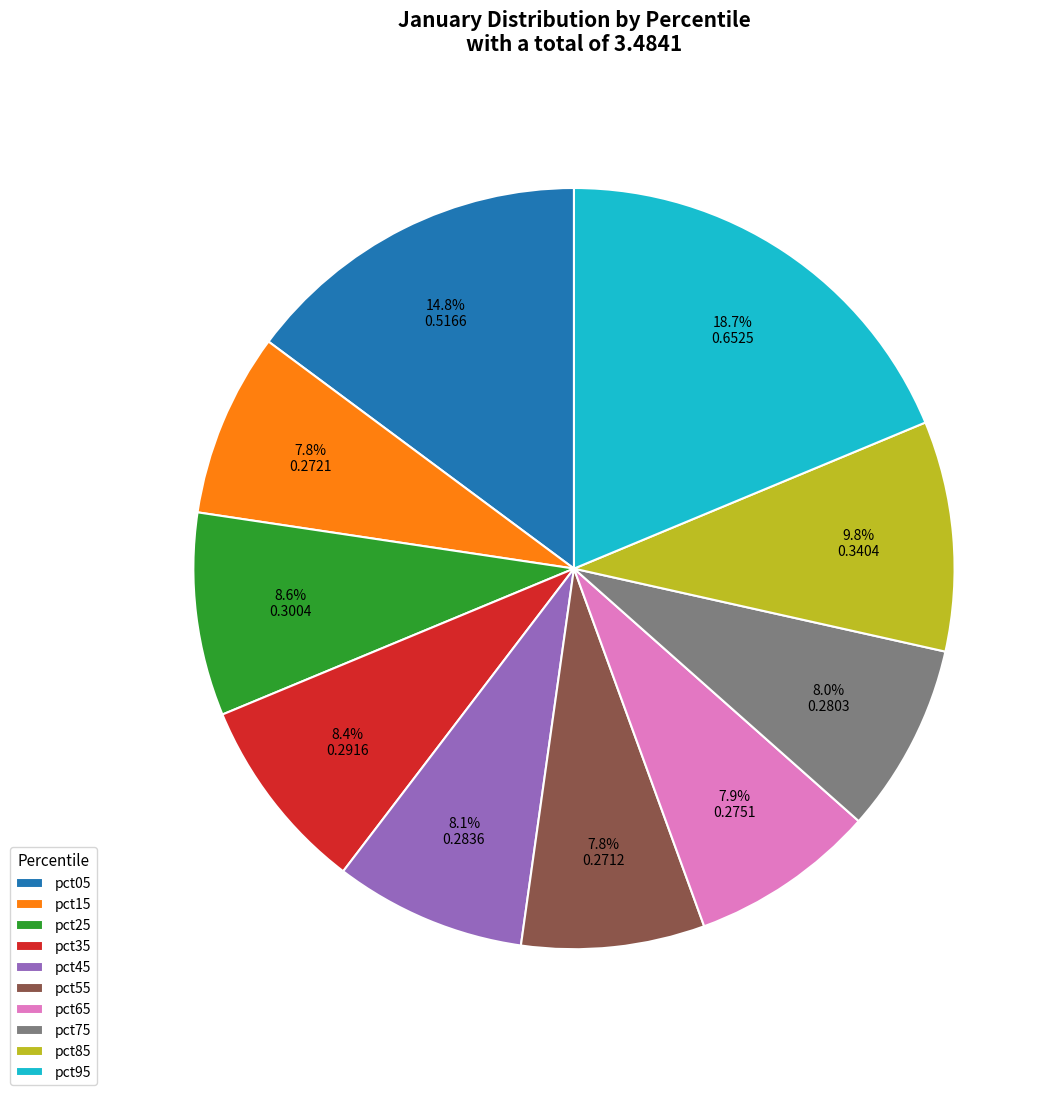

Combined, do pct55 and pct65 account for over 50%?

No